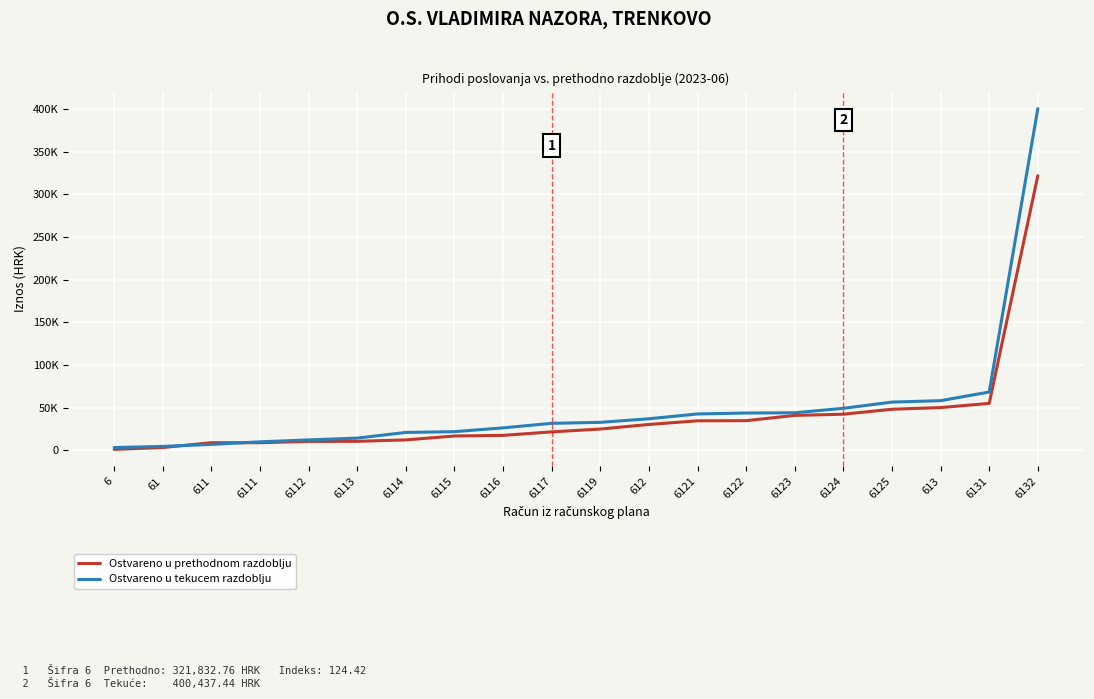

Does the chart have visible grid lines?

Yes